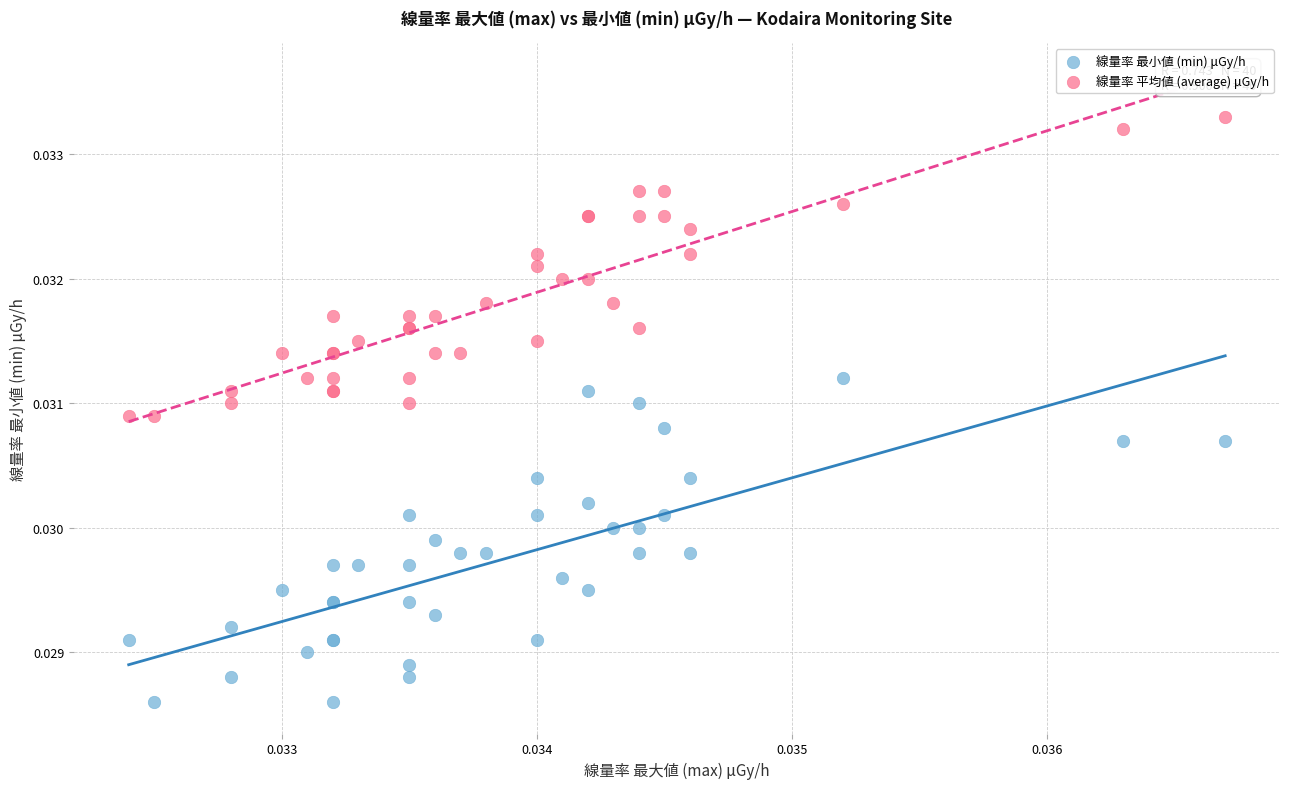

Which series reaches the minimum Y coordinate?

線量率 最小値 (min) μGy/h